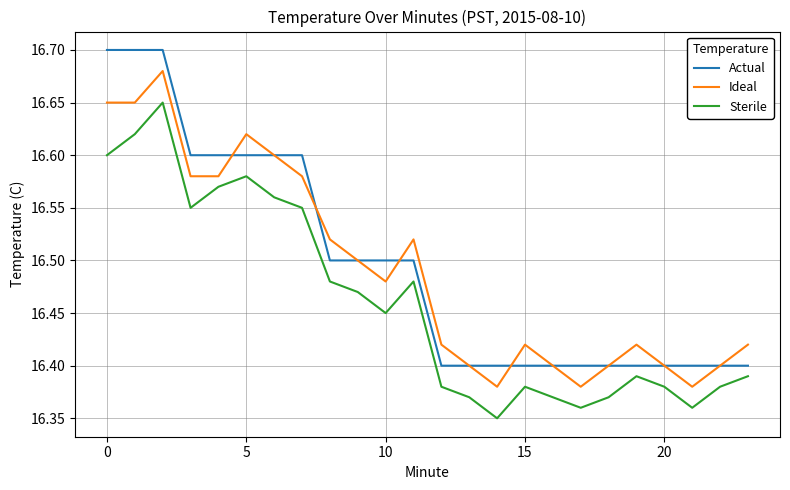

Rank the series by their maximum value, from lowest to highest.

Sterile, Ideal, Actual